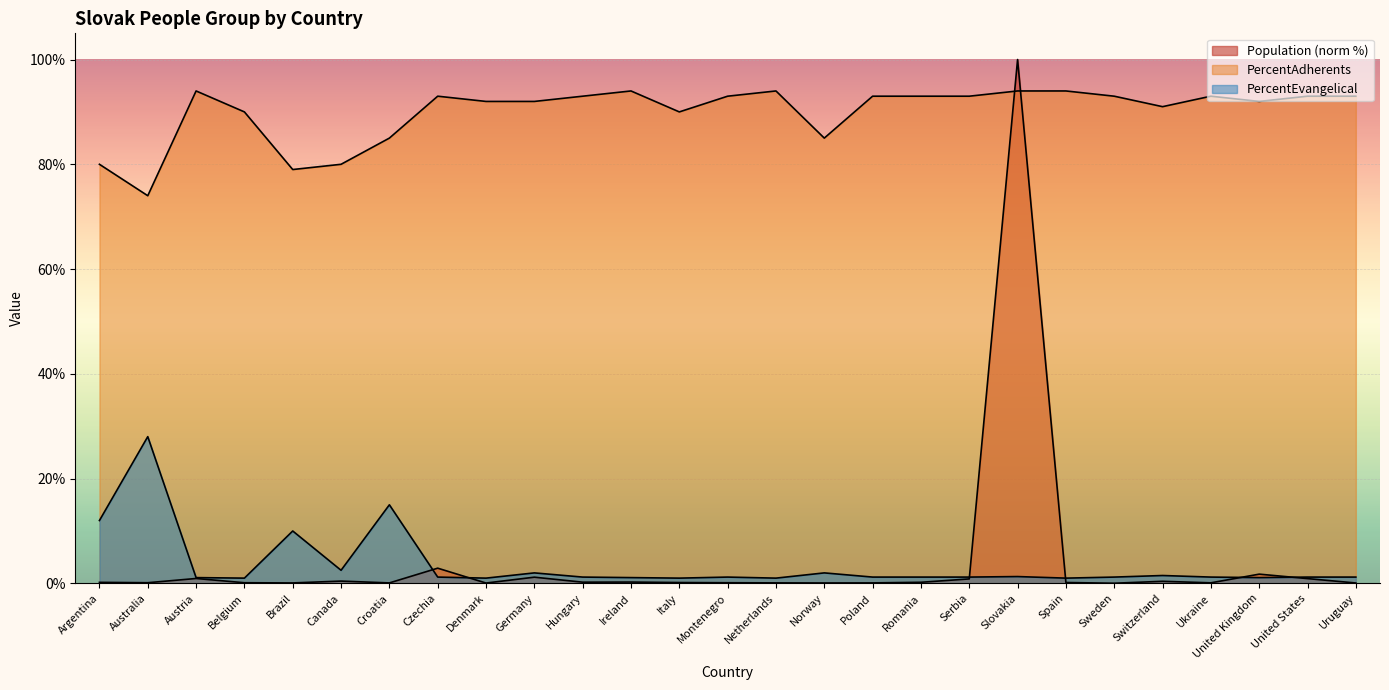

Which series has the widest spread of values?

Population